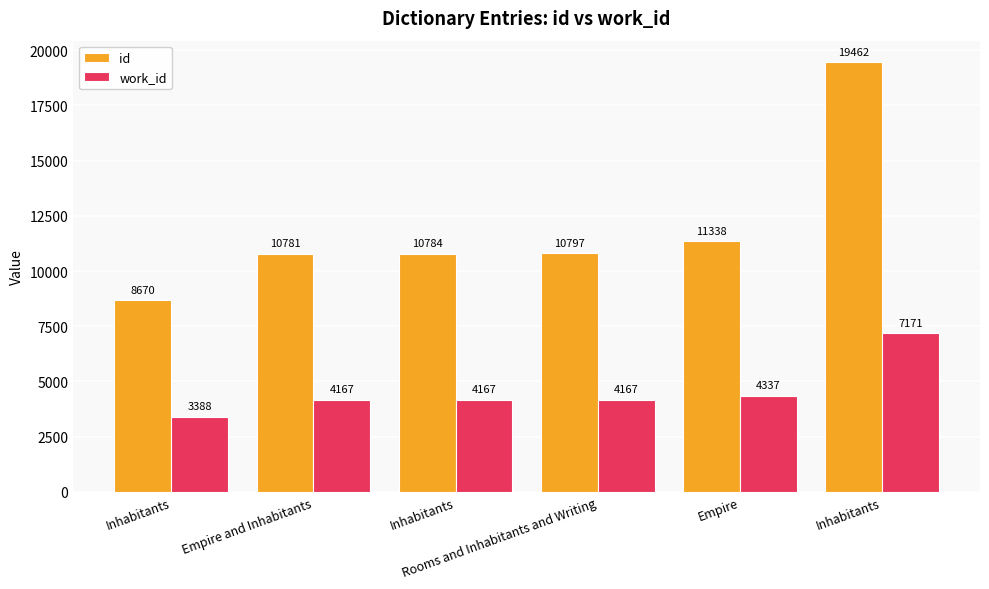

Reading left to right, transcribe all the data shown in this chart.

id: 8670	10781	10784	10797	11338	19462
work_id: 3388	4167	4167	4167	4337	7171